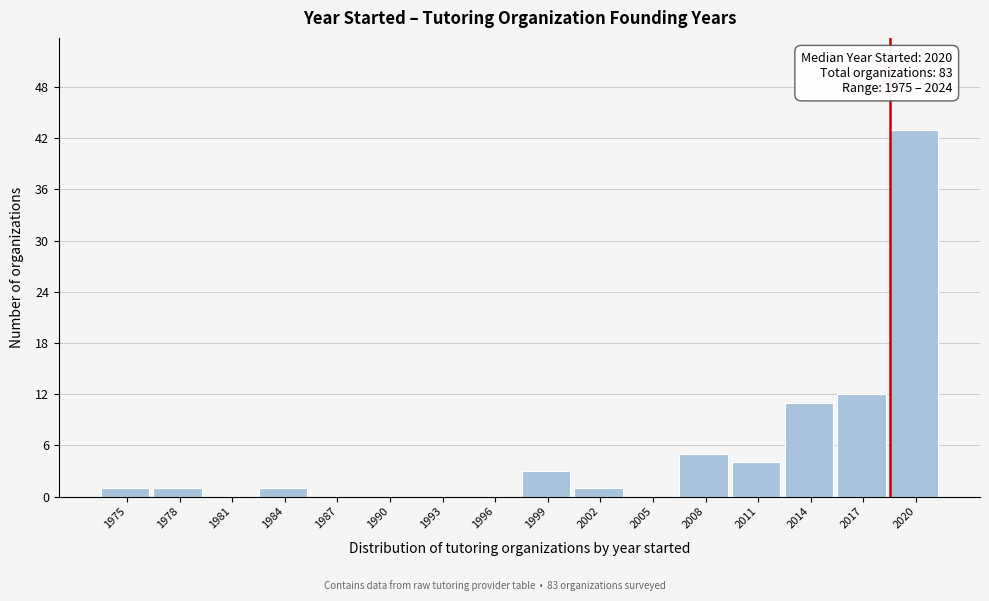

Reading left to right, what are all the values shown in this chart?

1975=1	1978=1	1981=0	1984=1	1987=0	1990=0	1993=0	1996=0	1999=3	2002=1	2005=0	2008=5	2011=4	2014=11	2017=12	2020=43